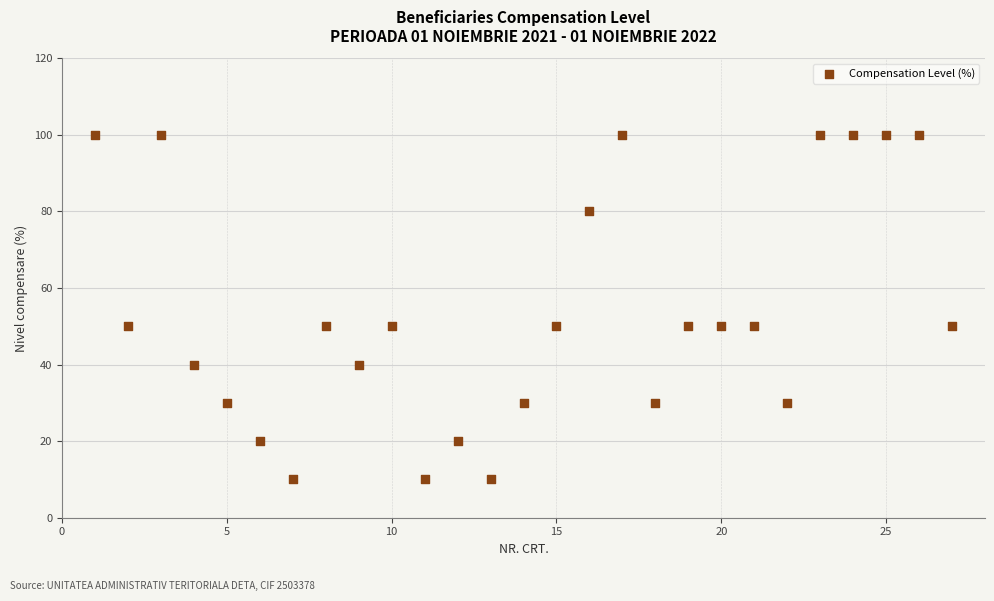

What is the range of X values (max minus min)?

26